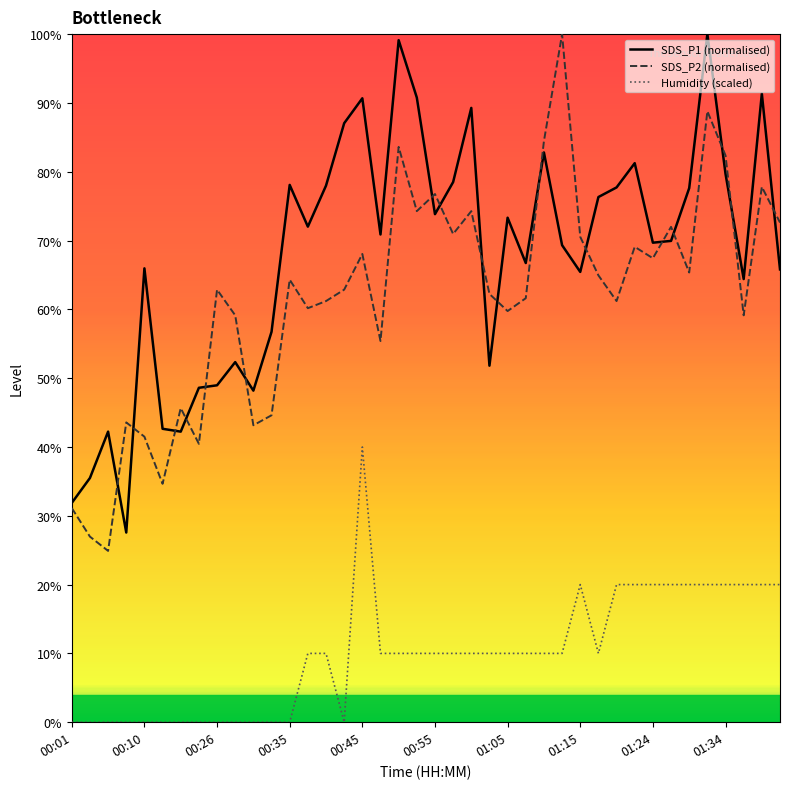

How many lines are shown in the chart?

3